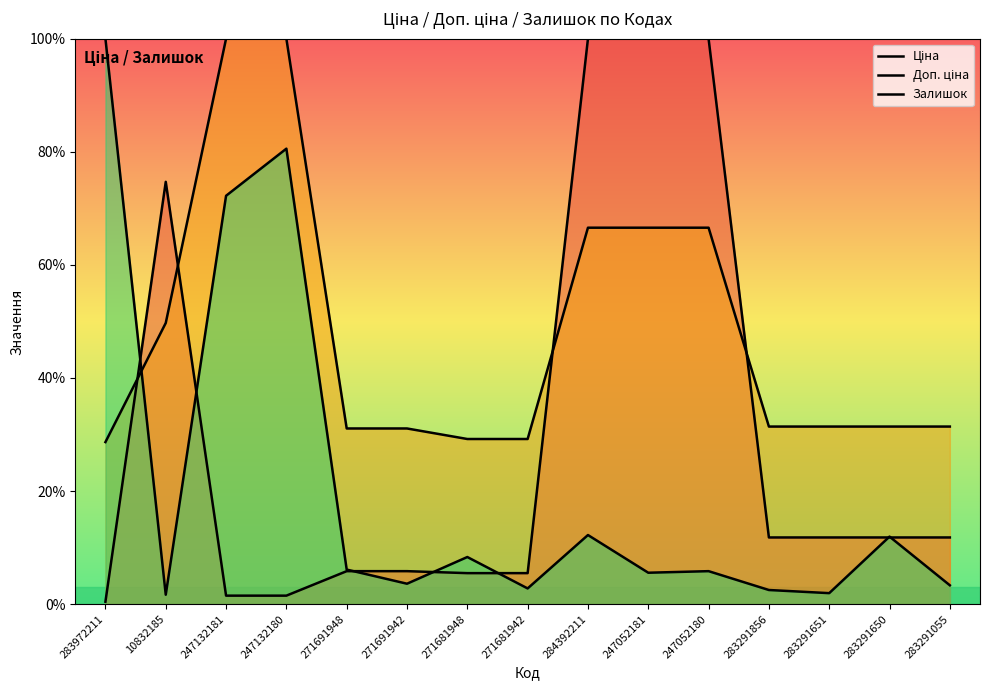

What are all the series names shown in the legend?

Ціна, Доп. ціна, Залишок